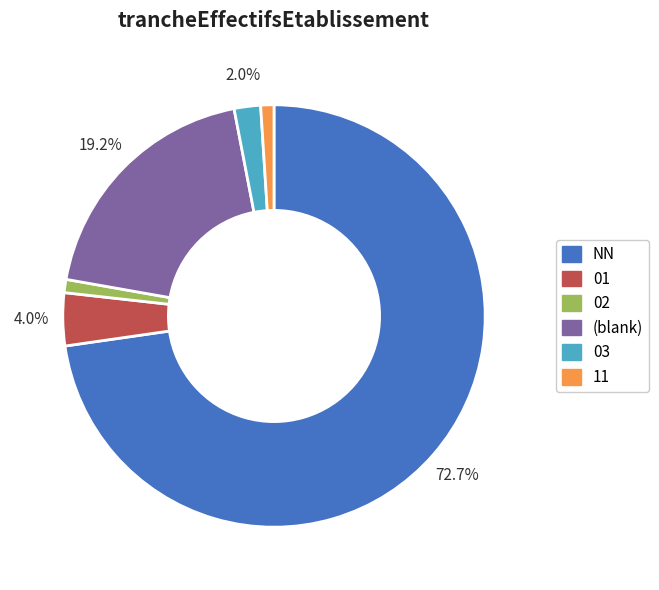

Does any single category account for the majority?

Yes